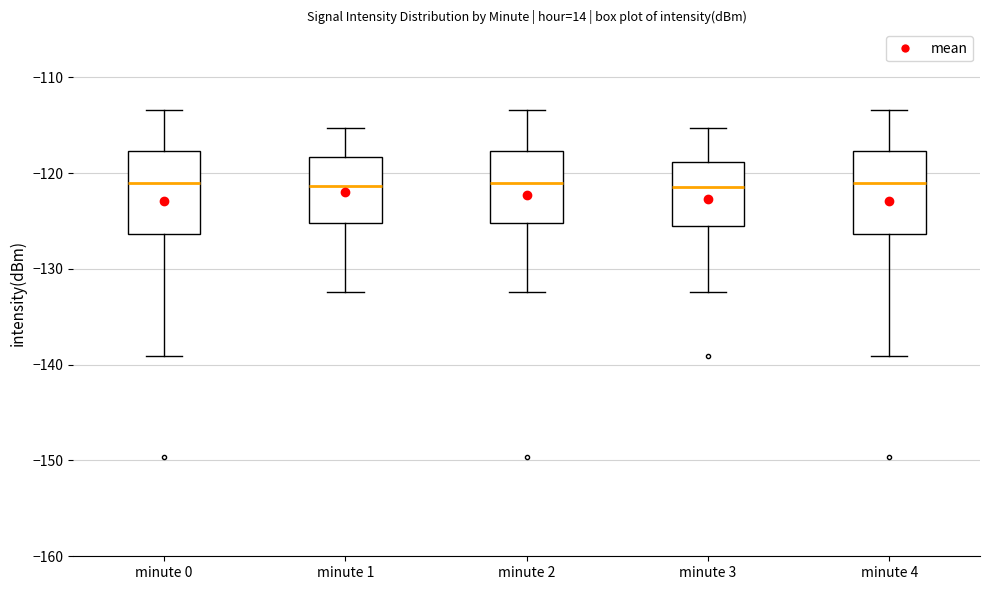

Reading left to right, read every box against the y-axis: the position of its median line, the range the box covers, and the ends of its whiskers. The values are not printed on the chart, so give them approximately, as read against the axis.

minute 0: median -121, box -126 to -118, whiskers -139 to -113
minute 1: median -121, box -125 to -118, whiskers -132 to -115
minute 2: median -121, box -125 to -118, whiskers -132 to -113
minute 3: median -121, box -126 to -119, whiskers -132 to -115
minute 4: median -121, box -126 to -118, whiskers -139 to -113